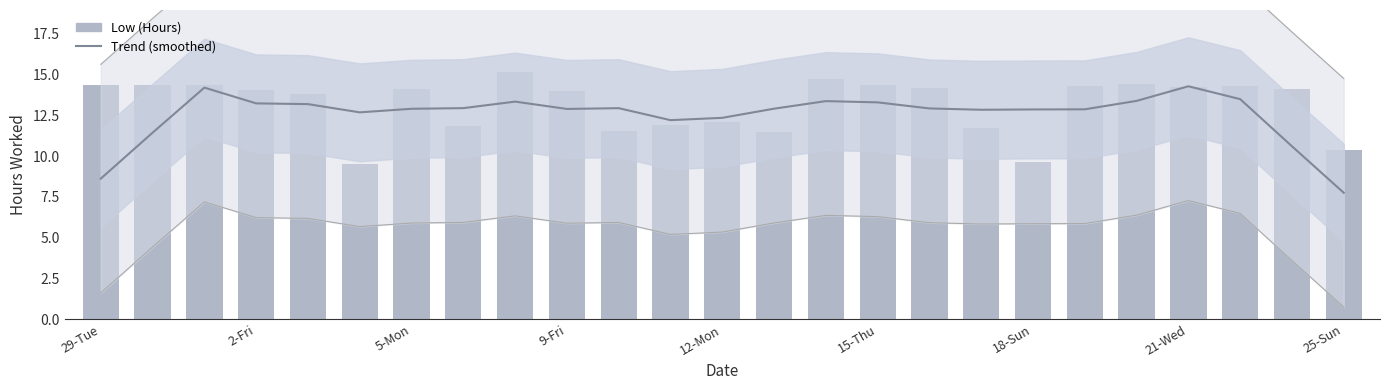

How many distinct data groups are displayed?

2